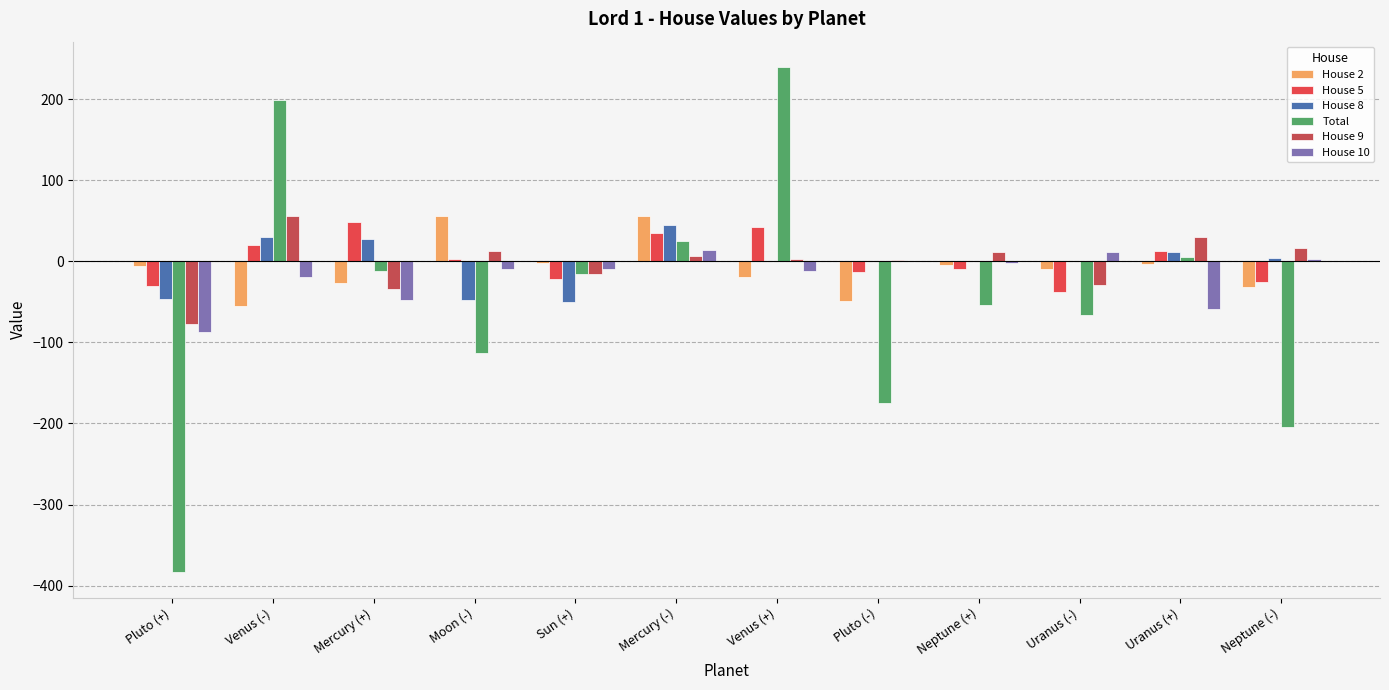

Reading left to right, transcribe all the data shown in this chart.

House 2: -5.9	-55.3	-26.2	55.5	-2.1	55.9	-19.3	-48.7	-4.5	-9.7	-2.7	-31.6
House 5: -30.3	19.6	48.0	3.5	-21.3	34.6	41.9	-13.6	-9.2	-37.5	12.7	-25.4
House 8: -46.4	29.8	27.2	-48.1	-49.6	45.5	1.1	-0.0	-0.0	1.0	11.2	4.1
Total: -383.6	199.7	-12.2	-112.8	-15.7	24.8	239.9	-174.5	-54.2	-66.6	5.6	-204.9
House 9: -77.2	55.5	-33.8	13.2	-15.8	6.8	2.7	1.4	11.1	-29.8	30.4	16.5
House 10: -86.6	-18.8	-47.5	-9.3	-9.4	13.8	-11.3	0.0	-1.7	12.1	-58.5	2.4